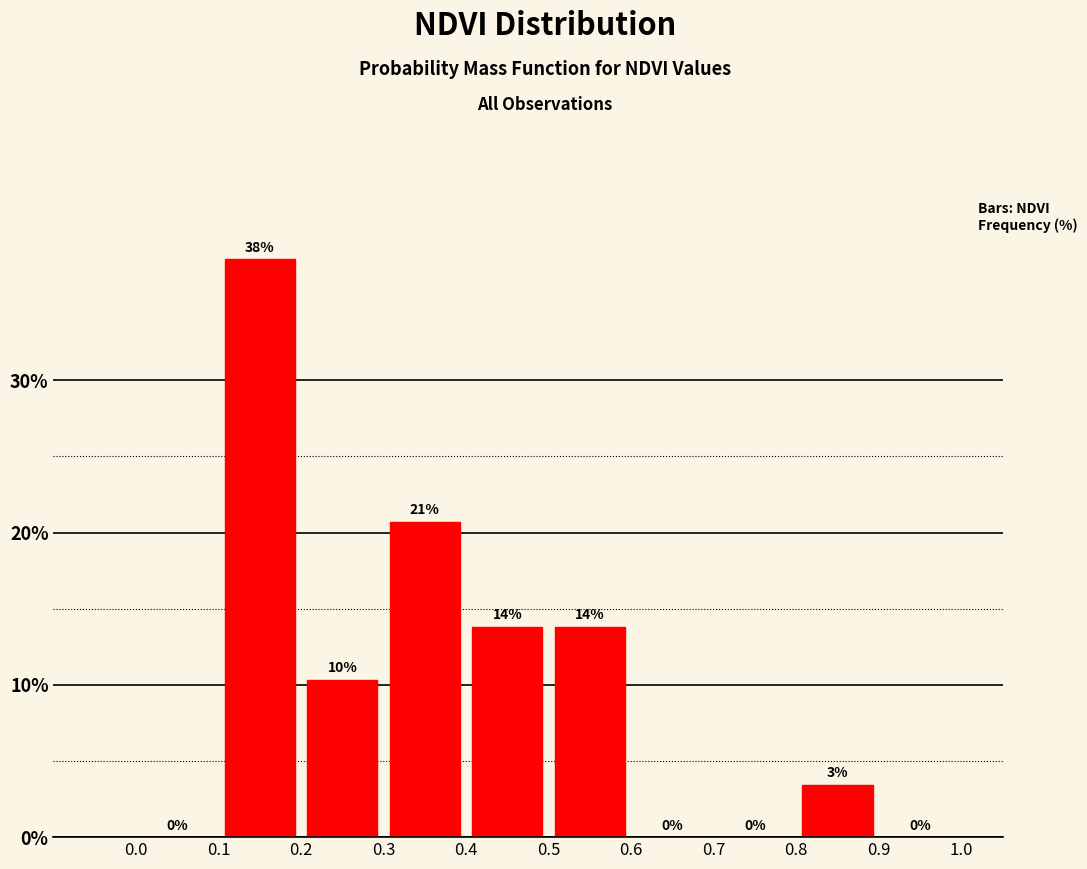

Which range on the x-axis has the tallest bar?

0.1 to 0.2